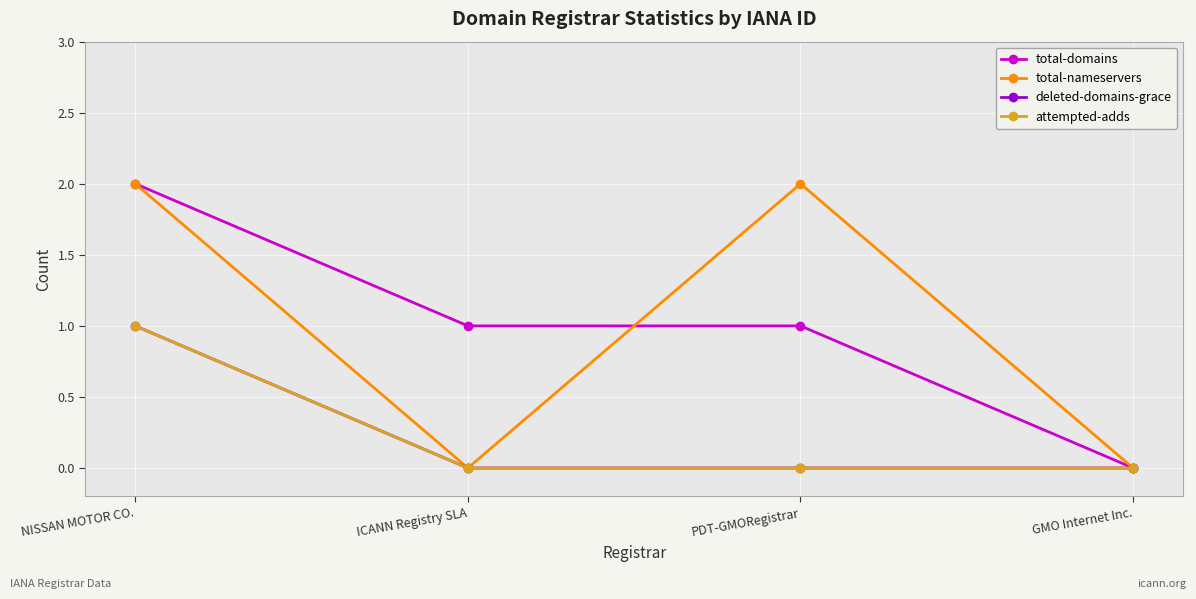

What is the greatest value displayed?

2